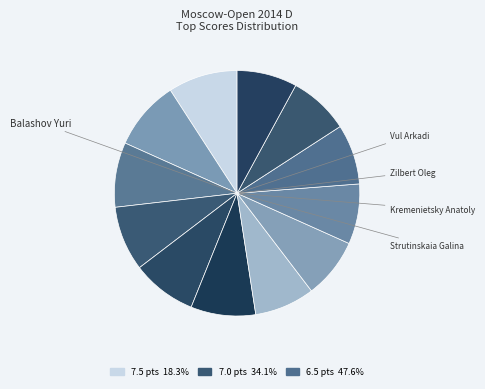

Which slice is the smallest?

Kremenietsky Anatoly